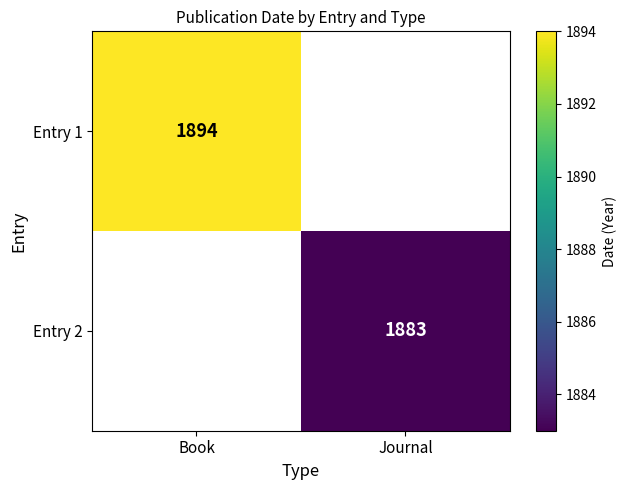

Is the value of Entry 1 at Book greater than the value of Entry 2 at Journal?

Yes